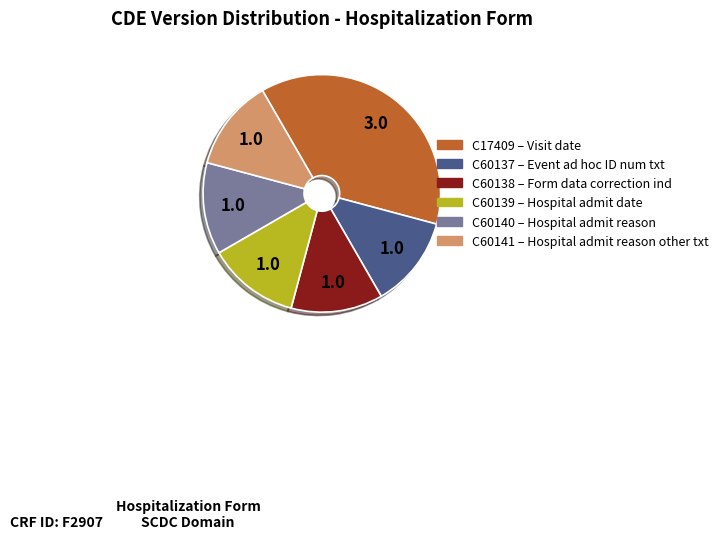

Between C60141 – Hospital admit reason other txt and C17409 – Visit date, which is larger?

C17409 – Visit date